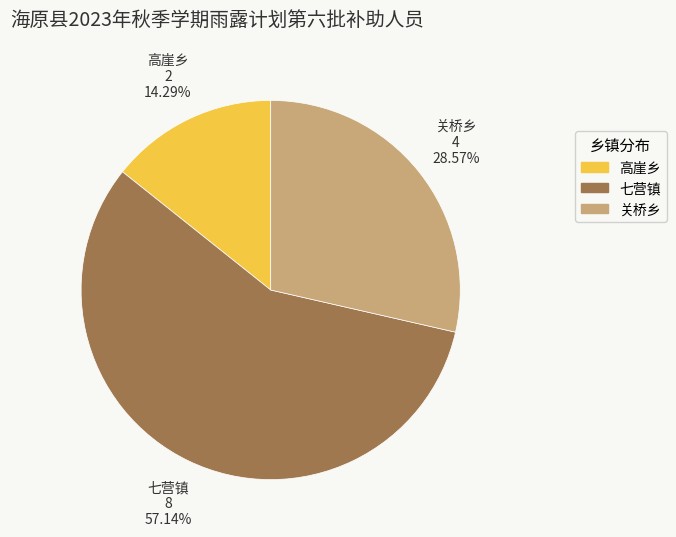

Which slice is the smallest?

高崖乡